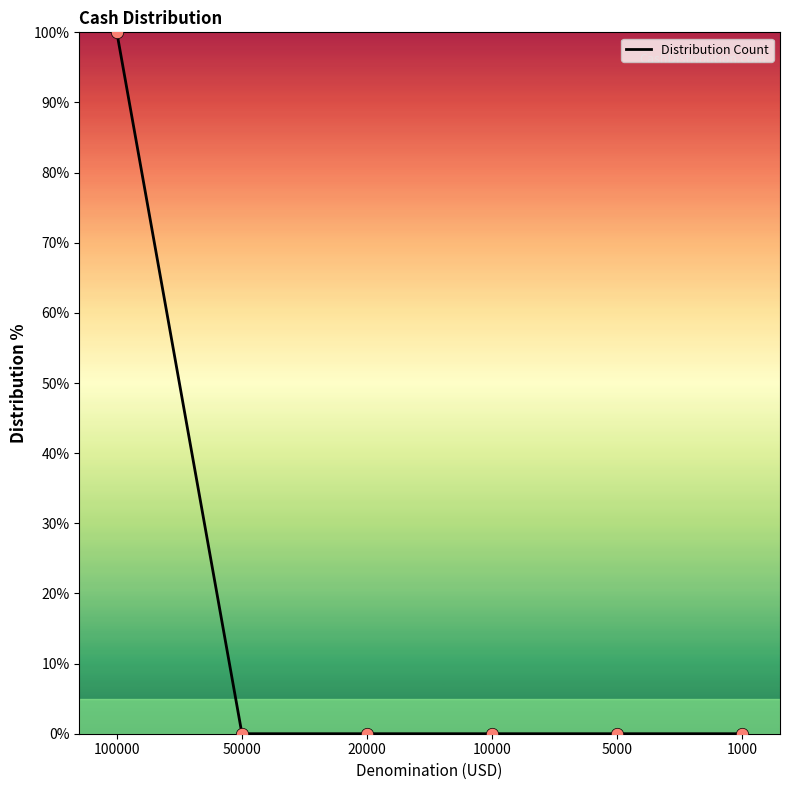

At which category does the chart reach its peak across all series?

100000